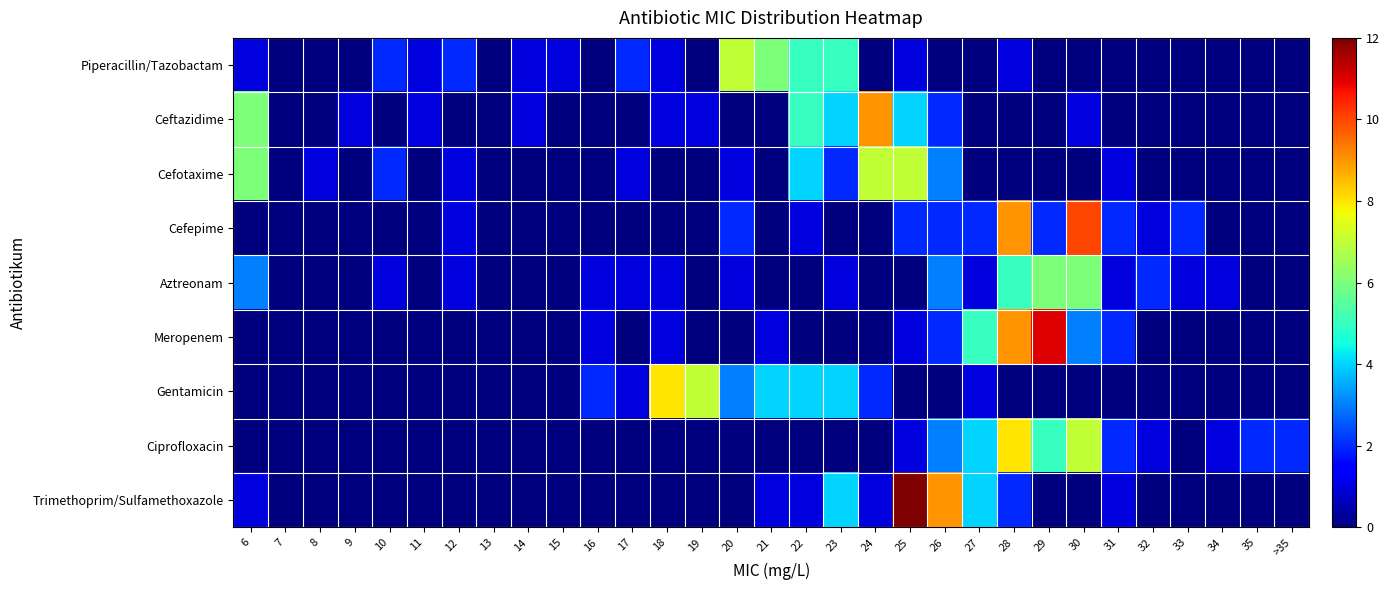

Count the number of categories in the chart.

31